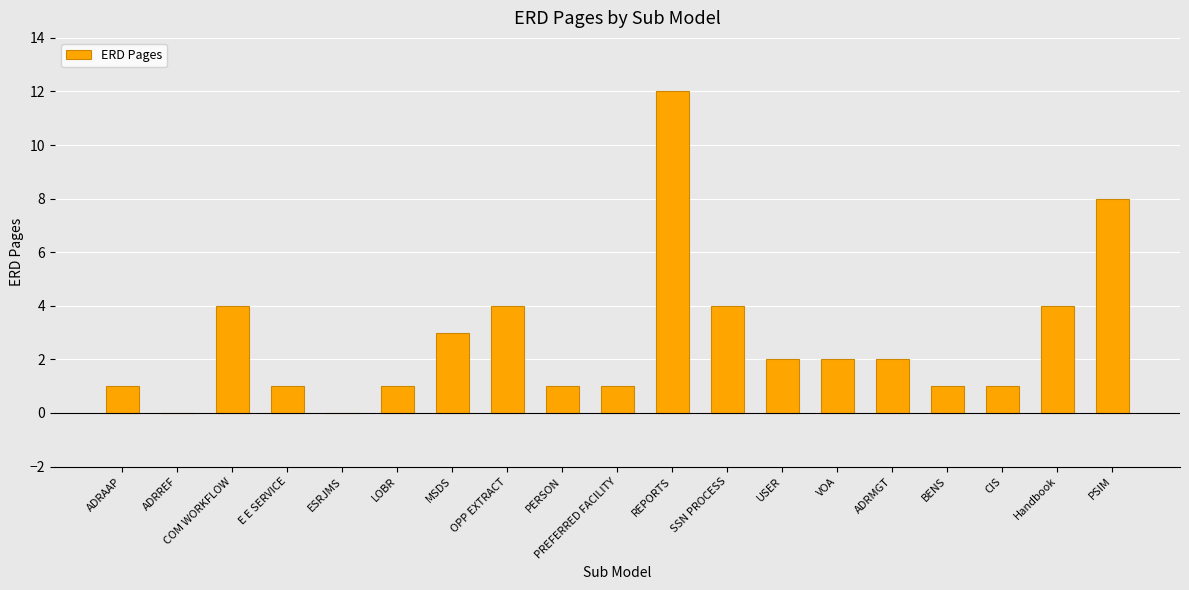

What is the change in value from E E SERVICE to ADRMGT?

+1